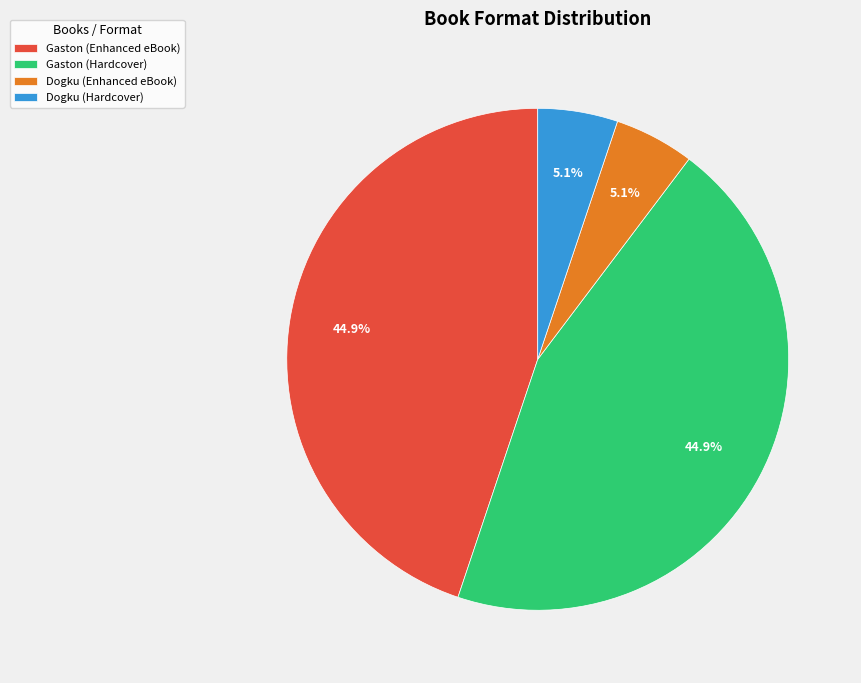

Is there a majority slice in this chart?

No